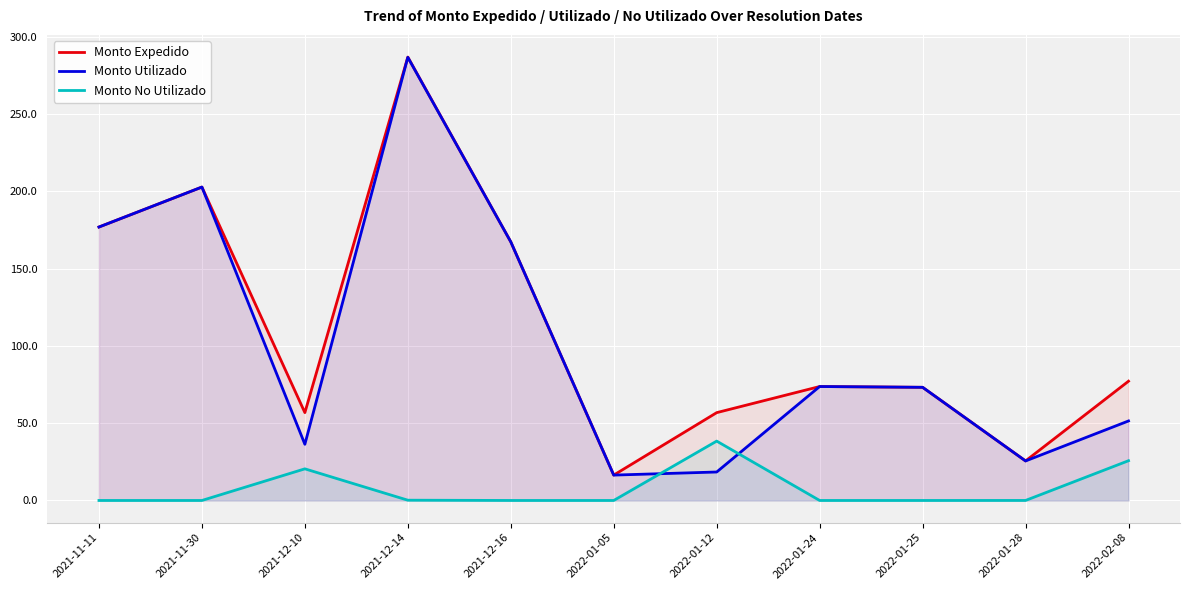

How many intersections are there between Monto Utilizado and Monto No Utilizado?

2